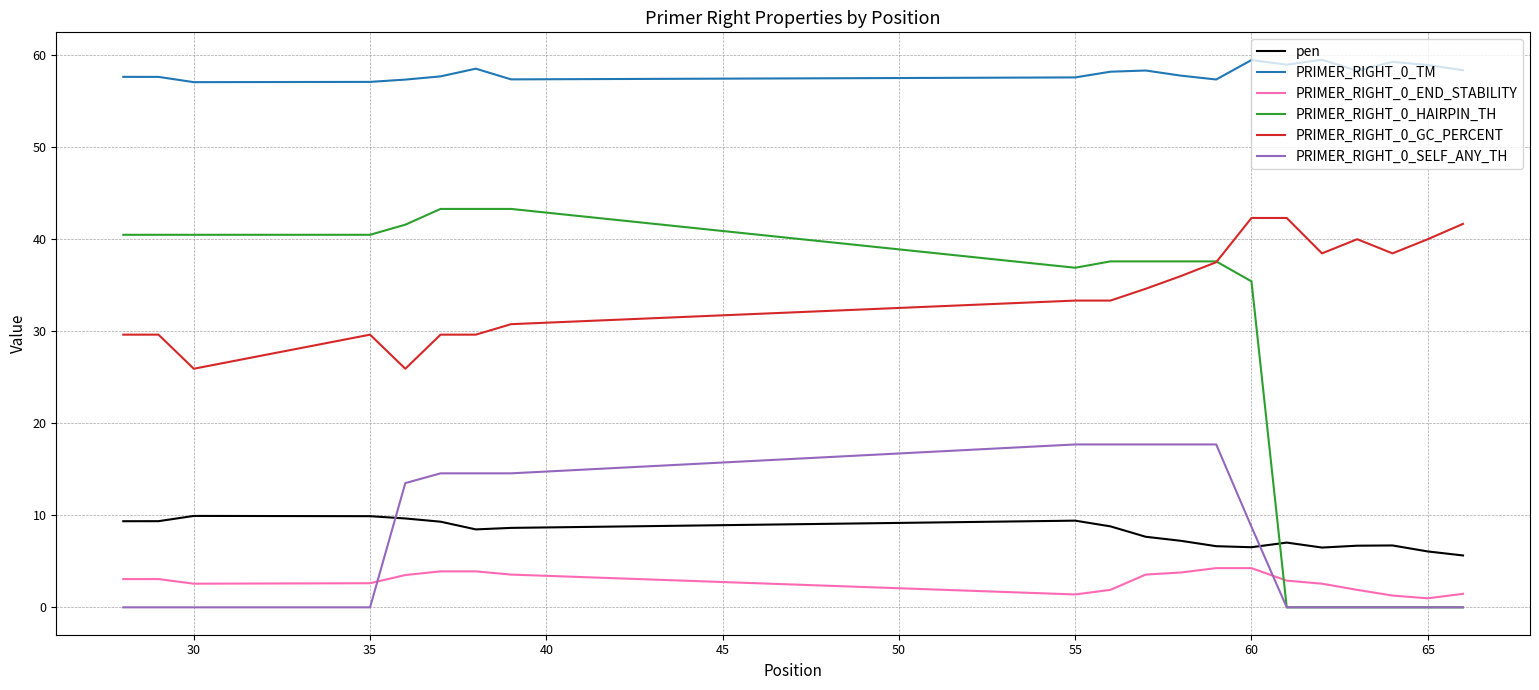

What is the sum of all PRIMER_RIGHT_0_END_STABILITY values?

56.5